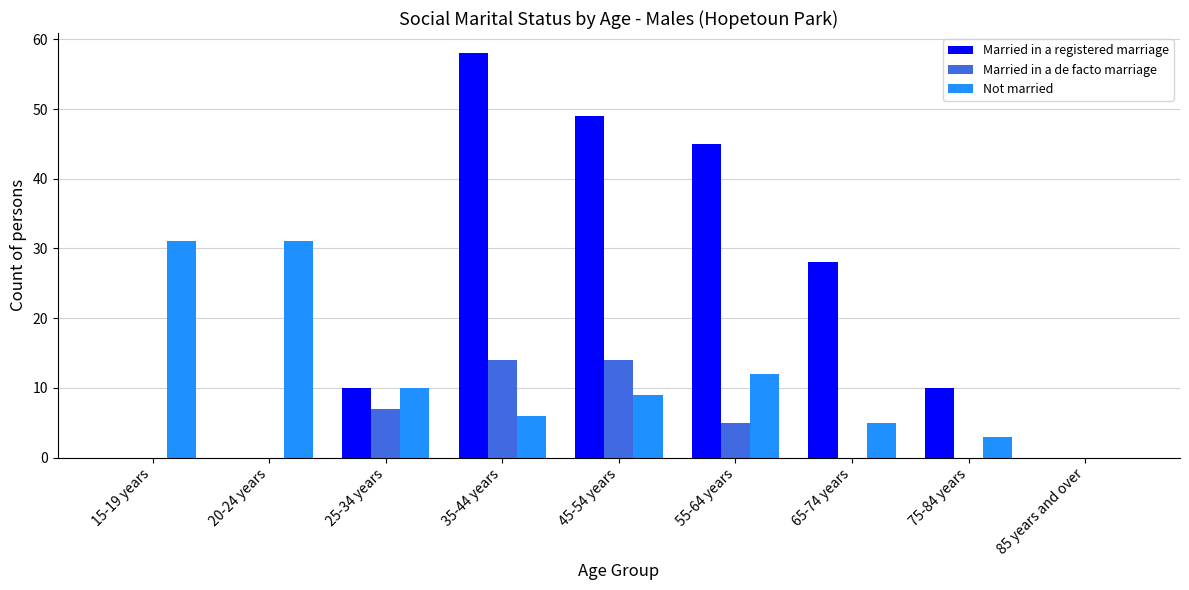

What is the approximate value of Not married at 45-54 years, to the nearest 10?

10